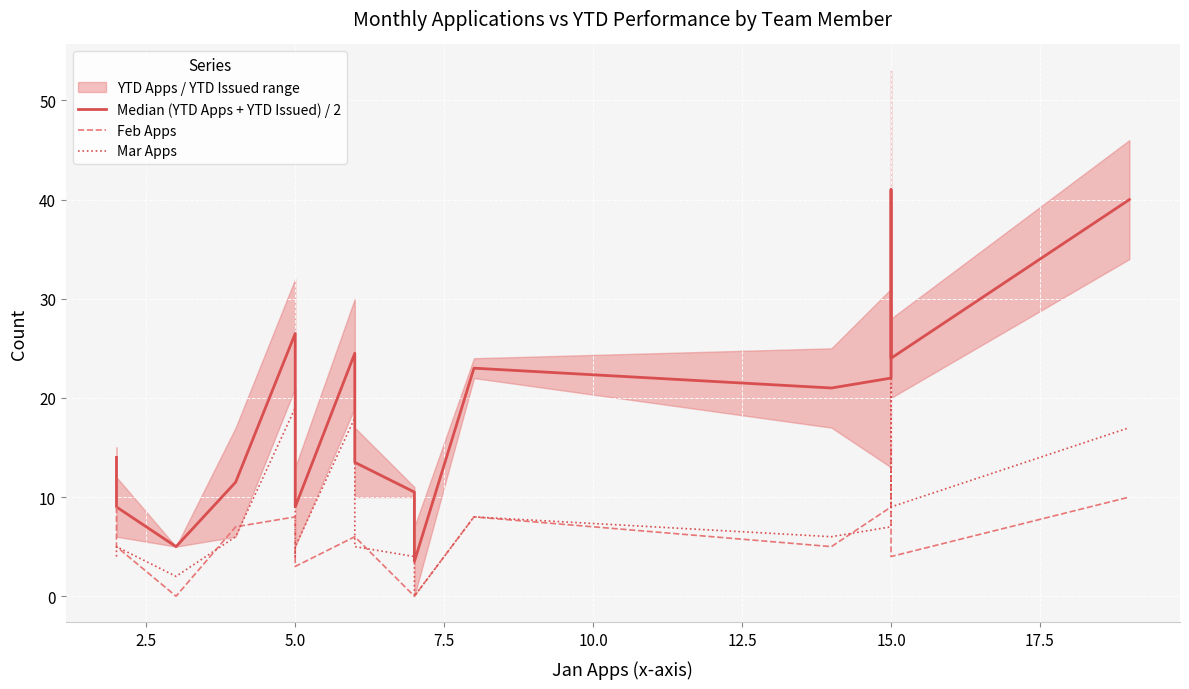

Is the value of Median (YTD Apps + YTD Issued) / 2 at 14 greater than the value of Mar Apps at 12?

Yes